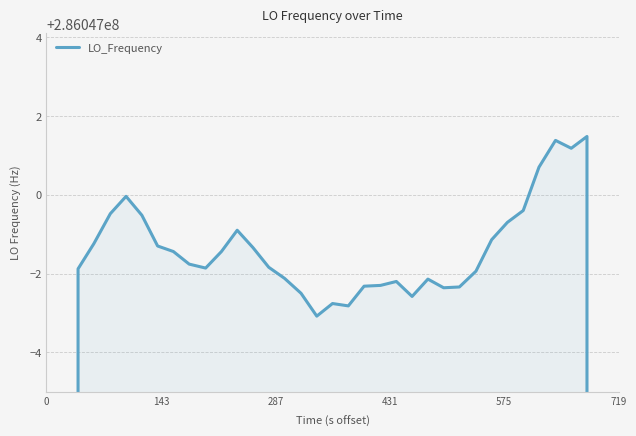

How many values are below 286046998?

16